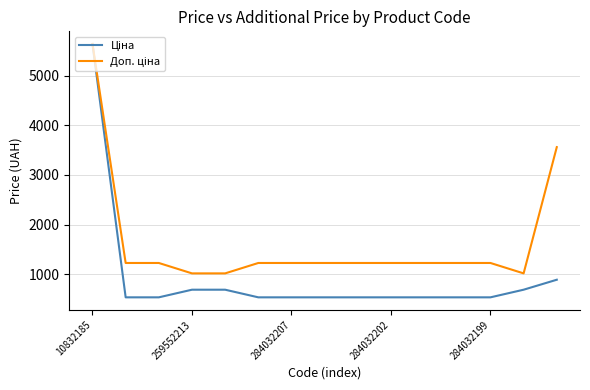

What is the maximum value shown in the chart?

5636.0